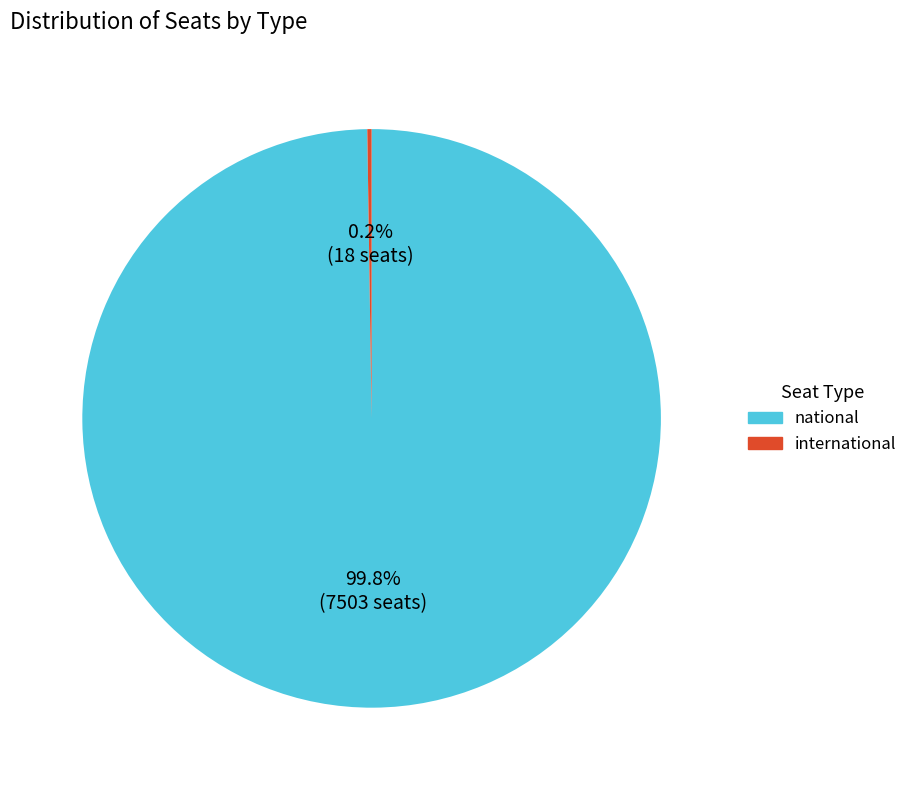

To the nearest percent, what is the average slice percentage?

50%